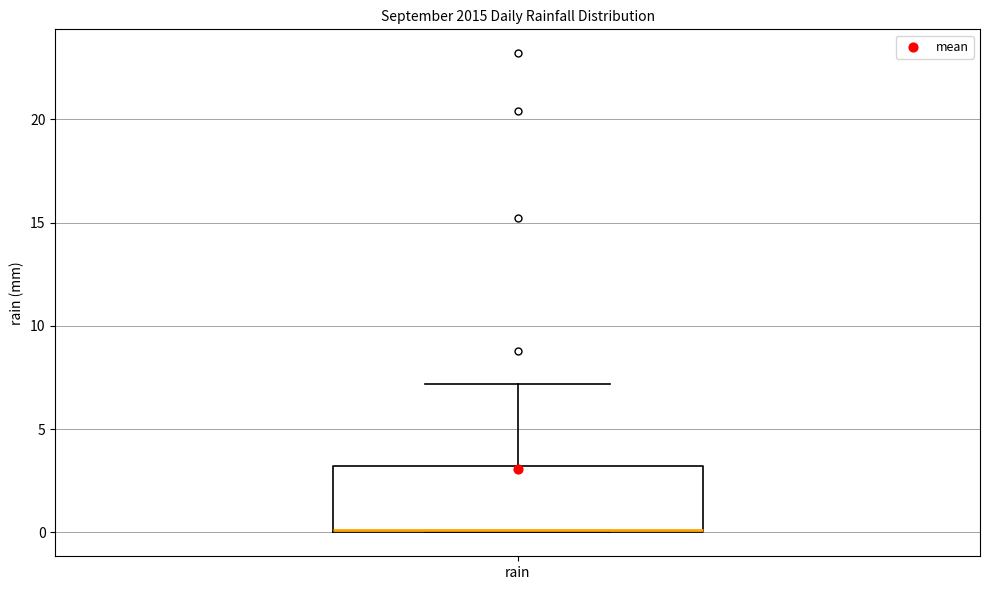

Where is the upper edge of the box for rain on the y-axis? The values are not printed on the chart, so give them approximately, as read against the axis.

3